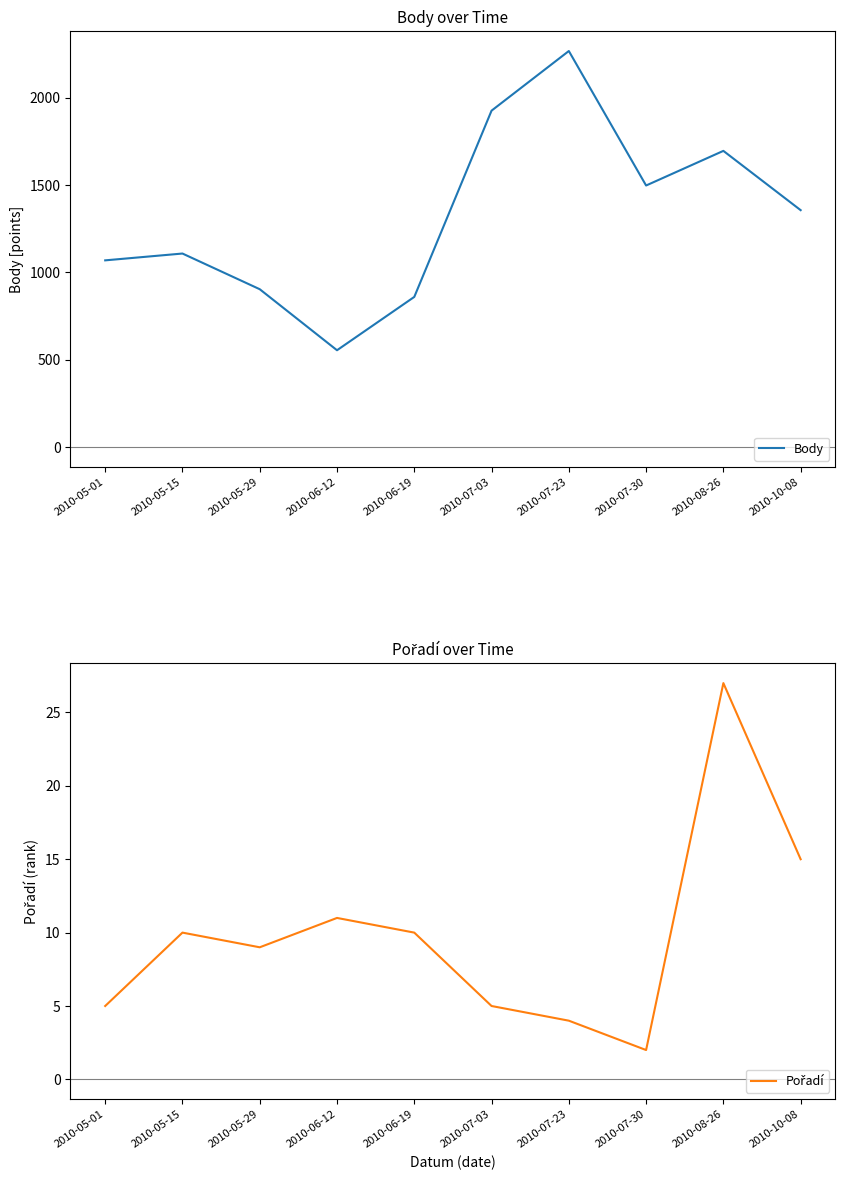

Is this an area chart (filled region under the line)?

No